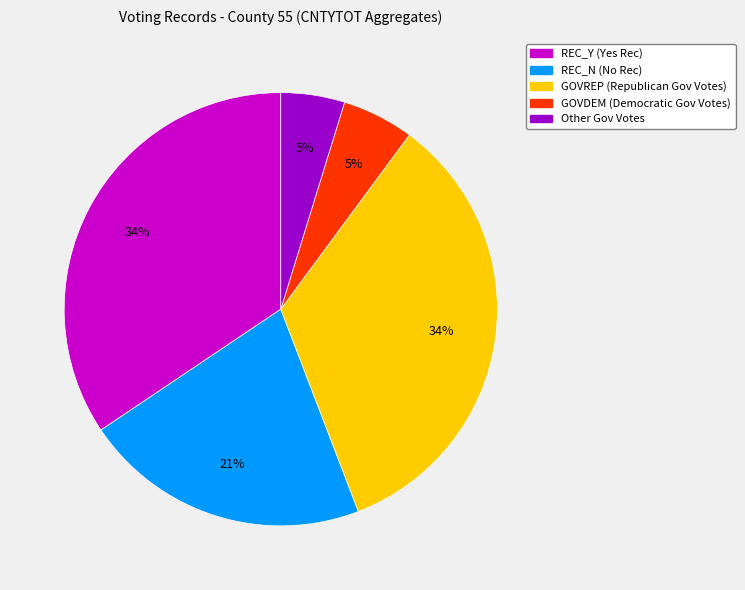

Is there any slice that represents more than half of the pie?

No